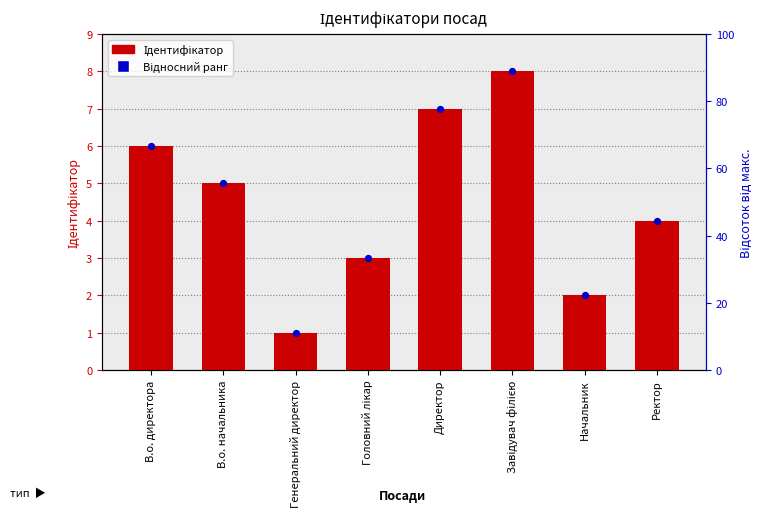

Which series has the largest total across all categories?

Ідентифікатор